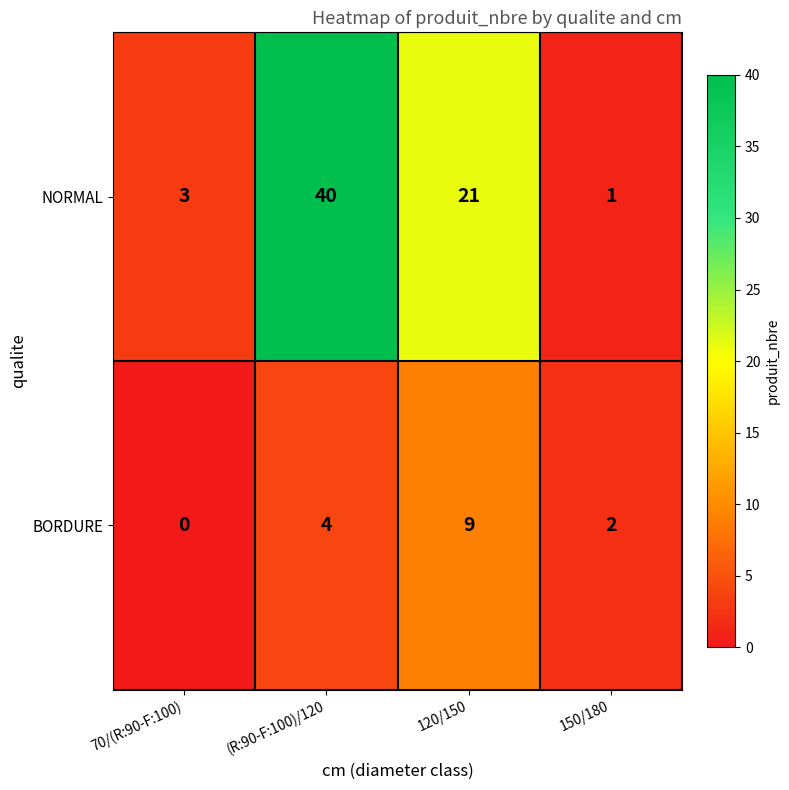

At which label does NORMAL first exceed 21?

(R:90-F:100)/120